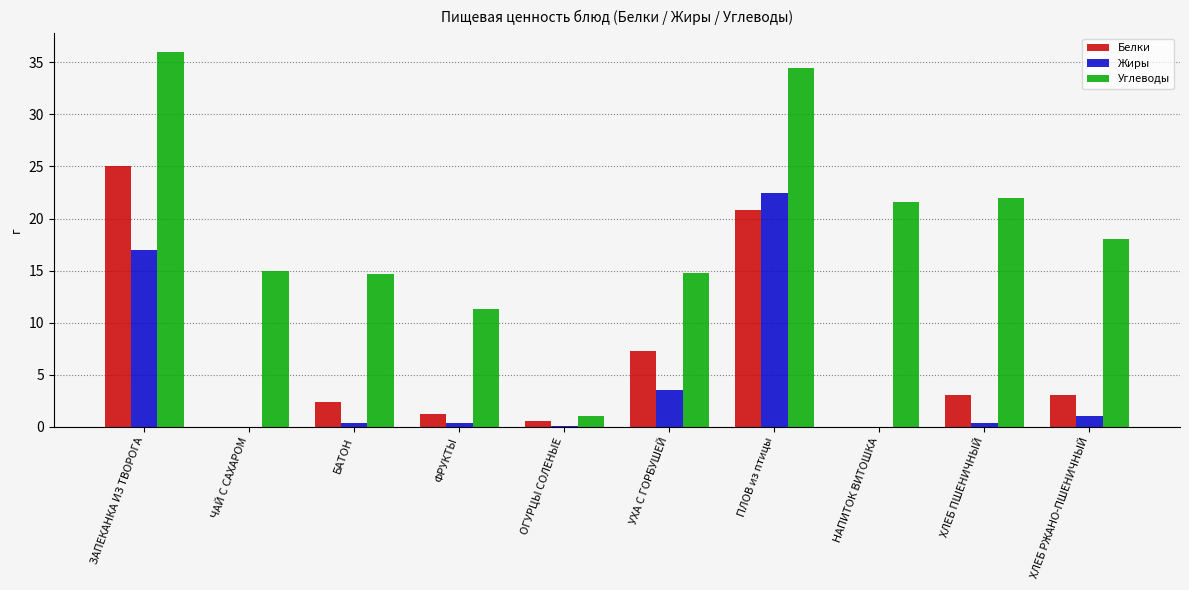

Between ОГУРЦЫ СОЛЕНЫЕ and ХЛЕБ ПШЕНИЧНЫЙ, which series saw the biggest shift?

Углеводы